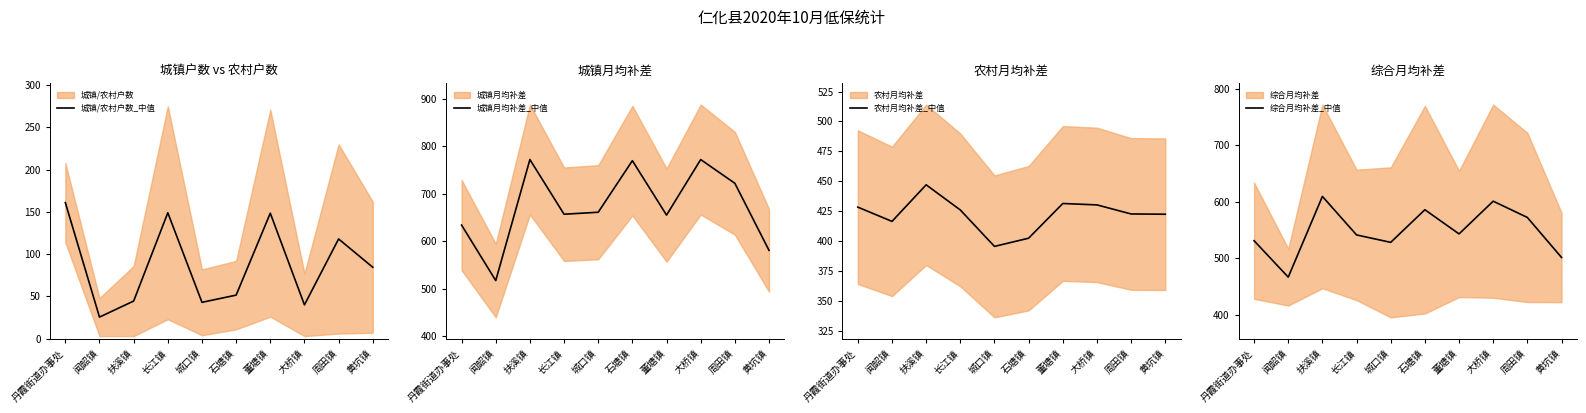

Where does the 综合月均补差_中值 series first go above 543?

扶溪镇